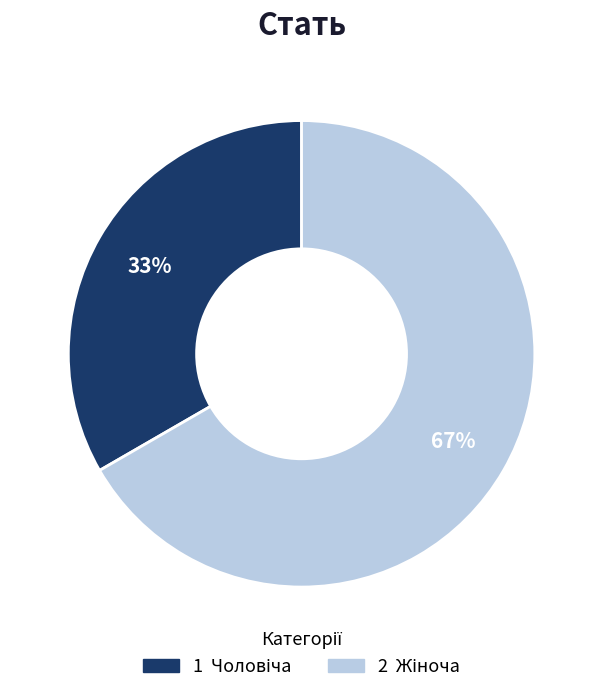

Is there a majority slice in this chart?

Yes